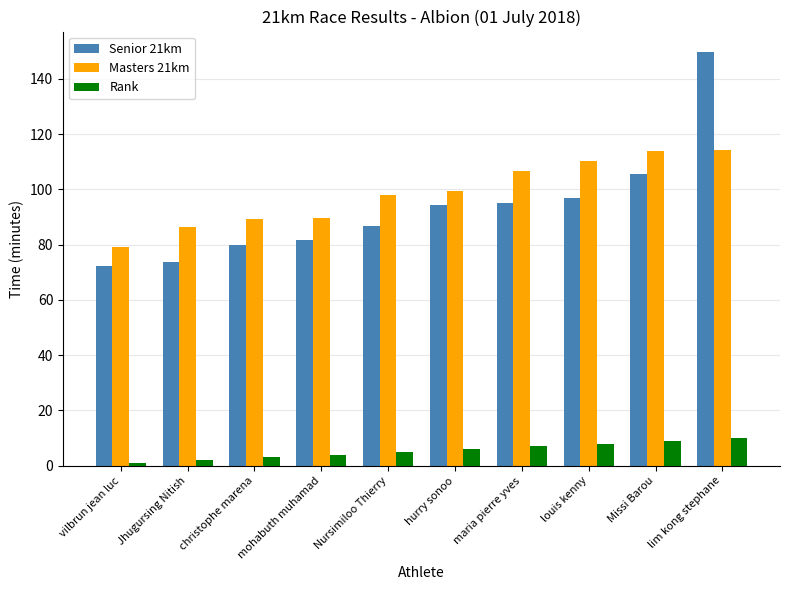

What is the value of the Senior 21km bar at the 5th from the left?

86.8